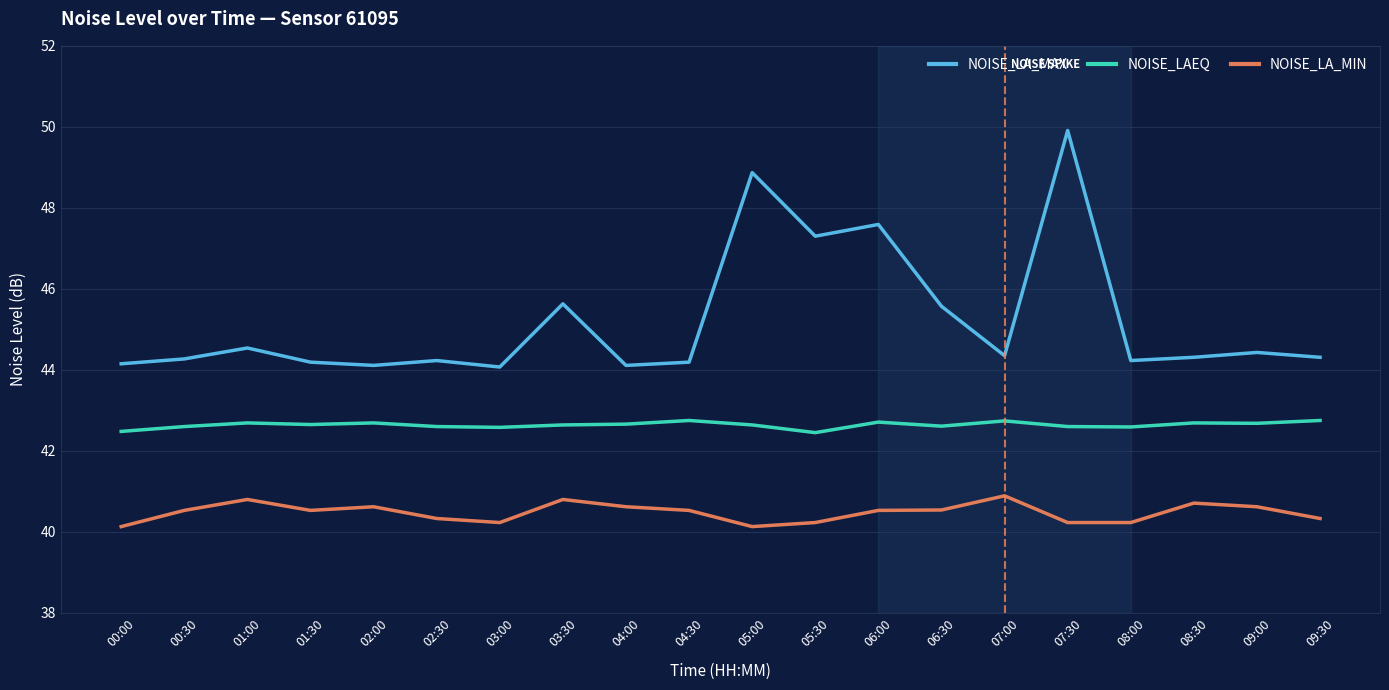

At which category is the sum across all series the highest?

07:30